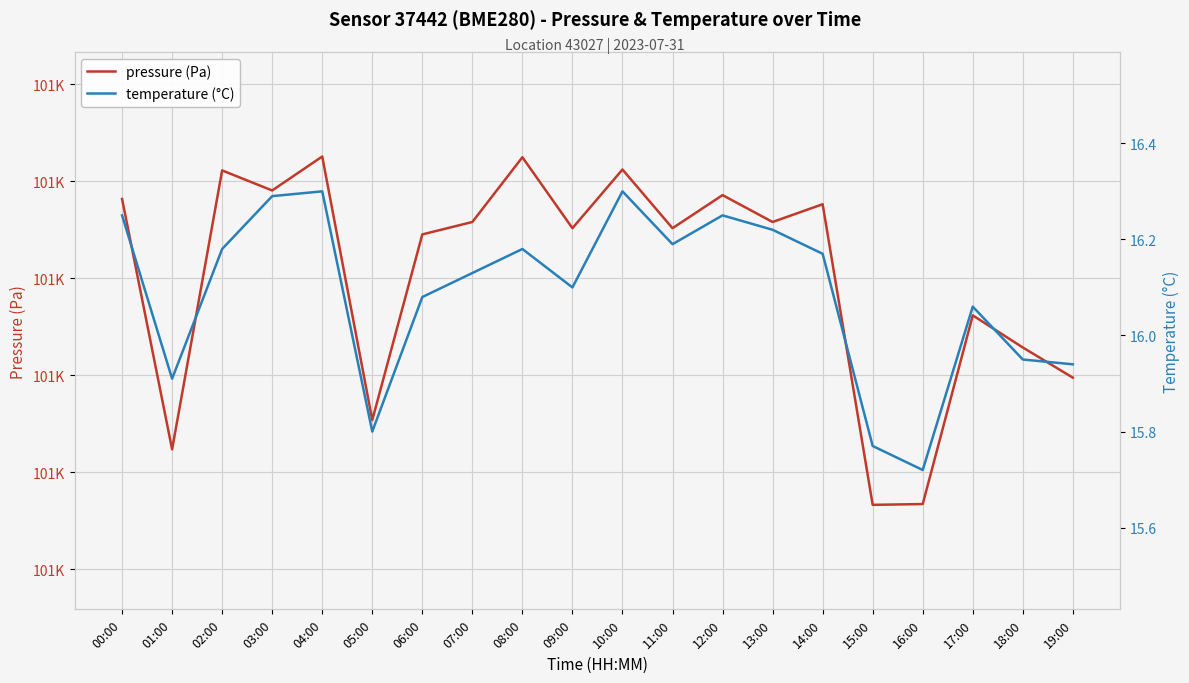

What is the label of the 4th point from the left?

03:00